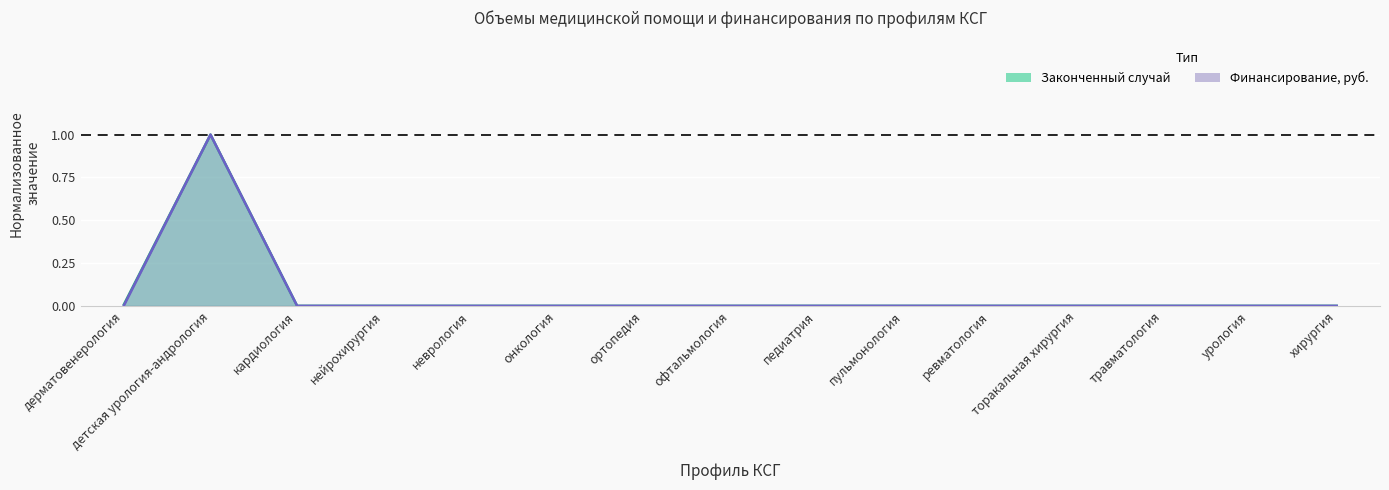

What is the label of the 15th point from the right?

дерматовенерология